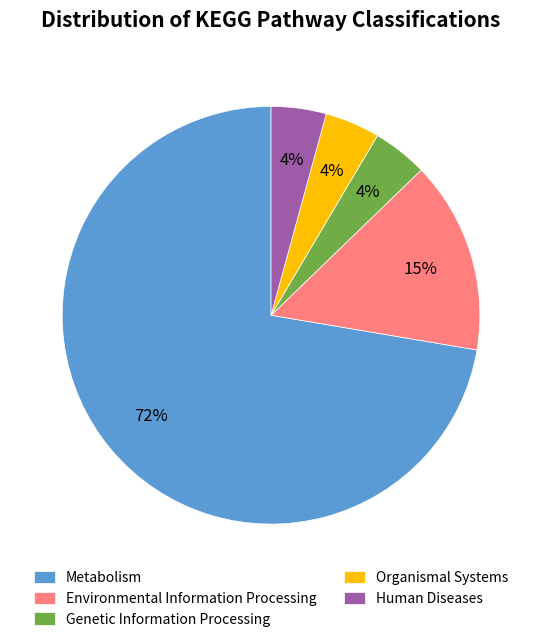

Does Metabolism account for over 50% of the chart?

Yes